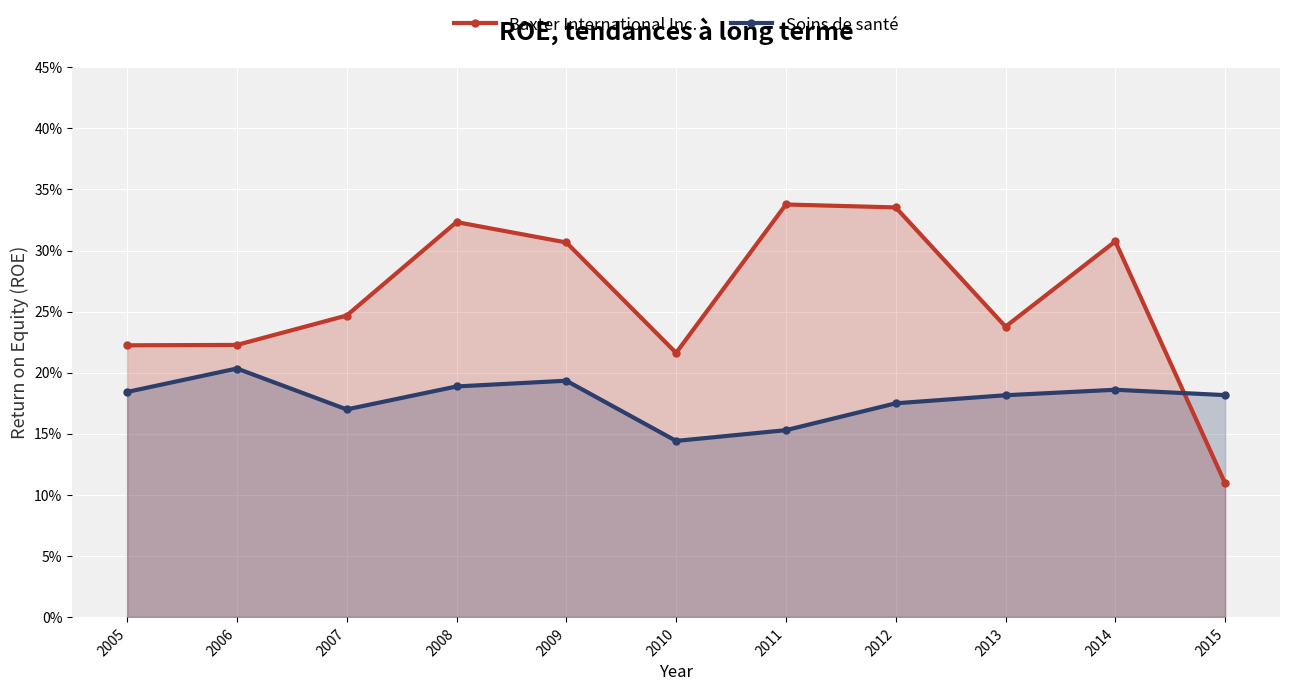

List the series in order of their peak value, highest first.

Baxter International Inc., Soins de santé